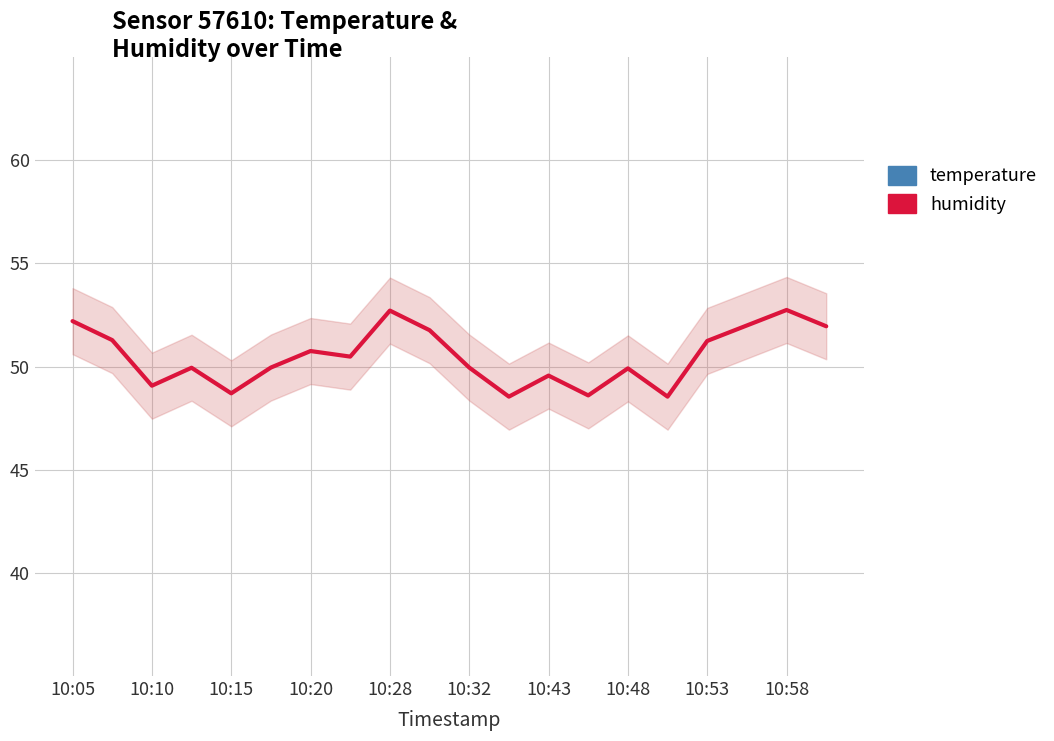

What is the average value of the humidity series?

50.5